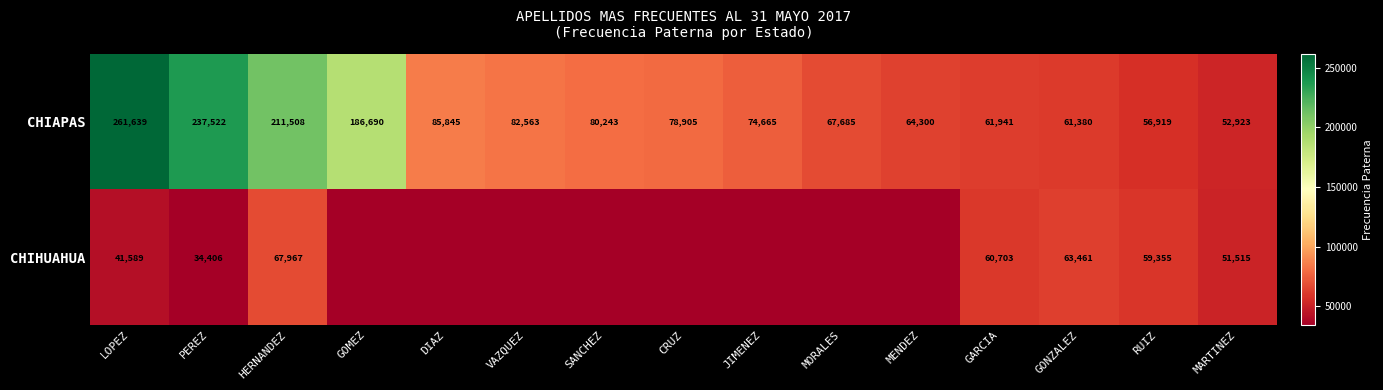

The value of CHIAPAS at JIMENEZ is 74665. True or false?

True